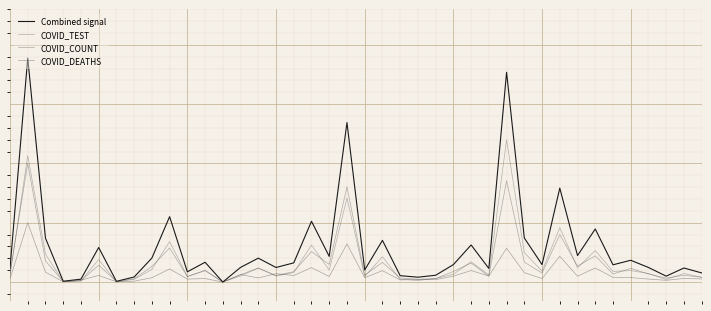

What is the highest value of the COVID_COUNT series?

0.5